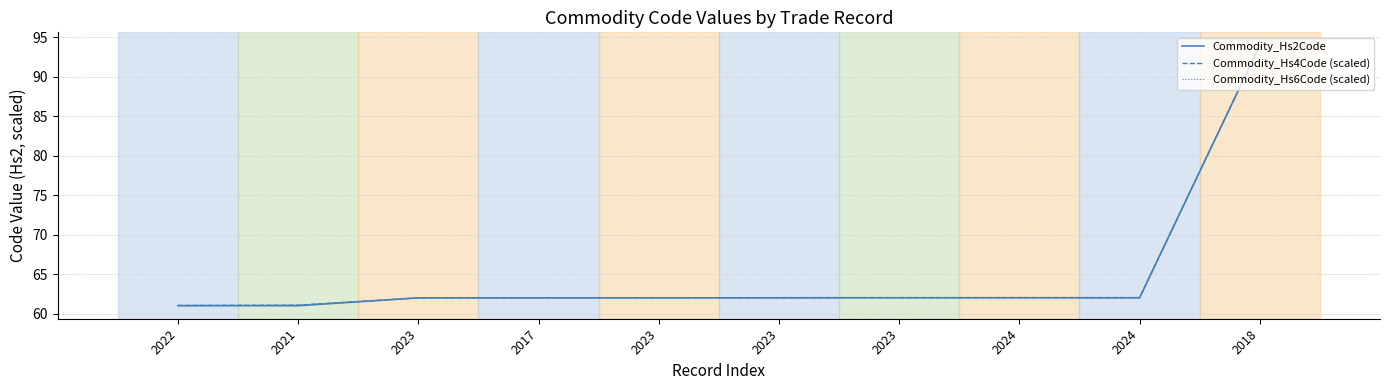

How many lines are shown in the chart?

3